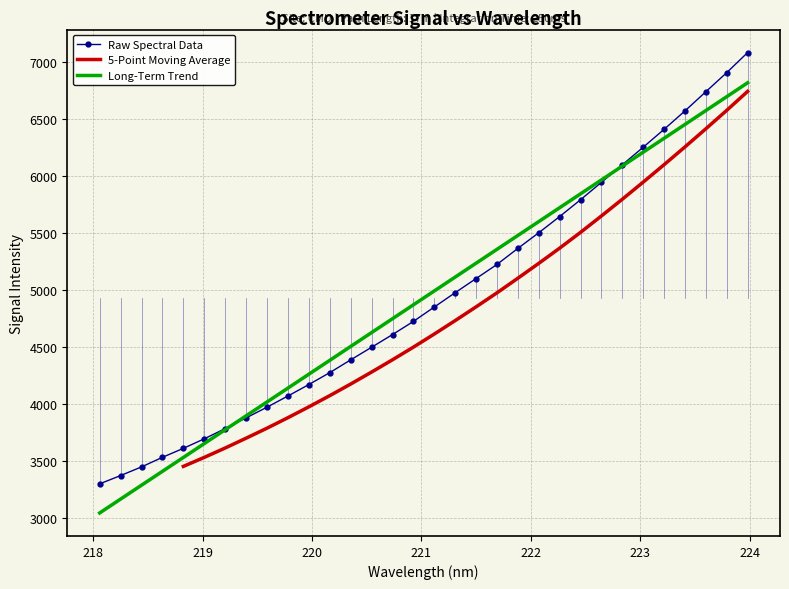

Reading left to right, what are all the values shown in this chart?

218.0596=3301.8	218.2508=3374.6	218.442=3450.4	218.6332=3534.5	218.8244=3613.2	219.0156=3696.9	219.2067=3786.6	219.3979=3880.4	219.589=3974.3	219.7801=4072.4	219.9712=4172.7	220.1623=4277.4	220.3533=4389.1	220.5444=4499.6	220.7354=4611.0	220.9264=4726.4	221.1174=4852.6	221.3083=4978.5	221.4993=5102.3	221.6902=5226.1	221.8812=5367.0	222.0721=5504.0	222.263=5646.2	222.4538=5793.5	222.6447=5946.2	222.8355=6100.0	223.0264=6254.1	223.2172=6411.1	223.408=6572.6	223.5987=6740.8	223.7895=6908.3	223.9802=7084.0